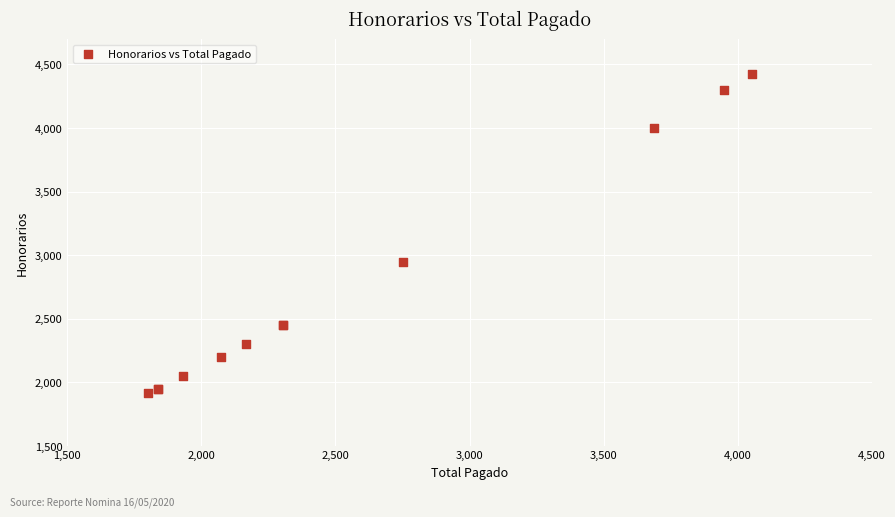

What Y value in the scatter plot is closest to 3167?

2950.1